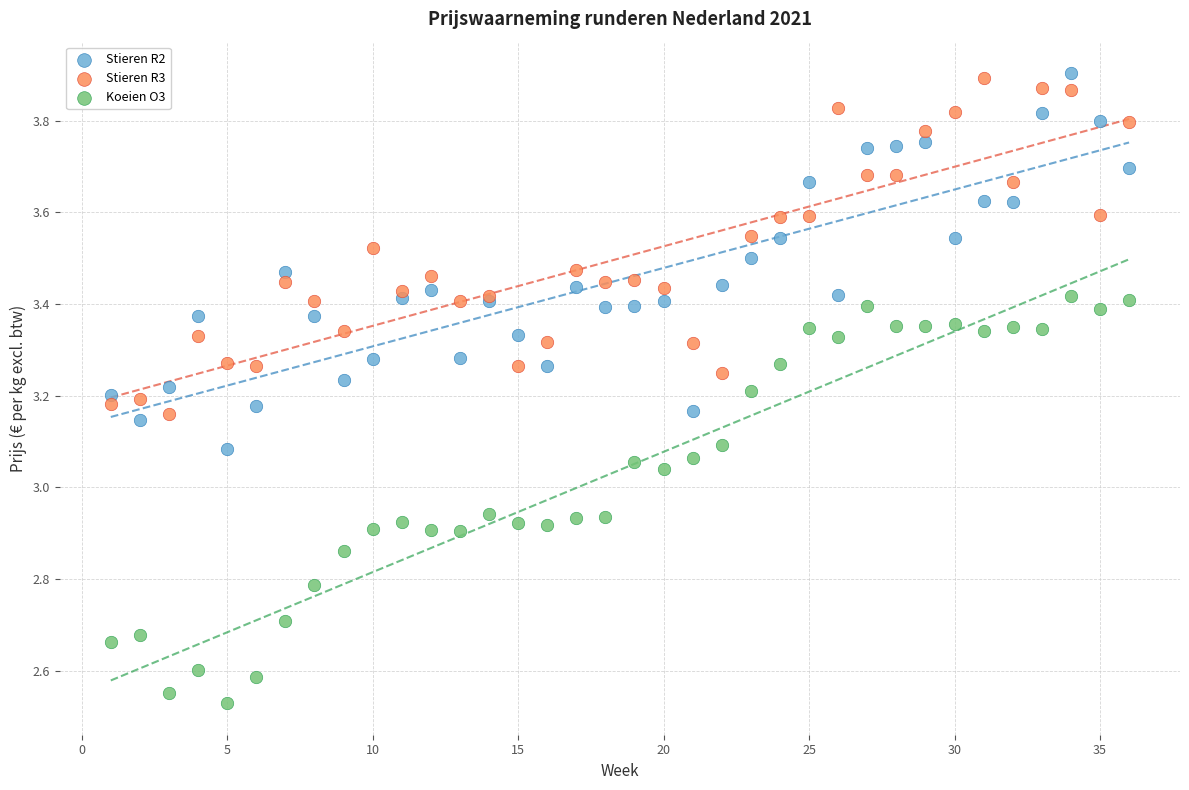

Which series has the widest spread of Y values?

Koeien O3